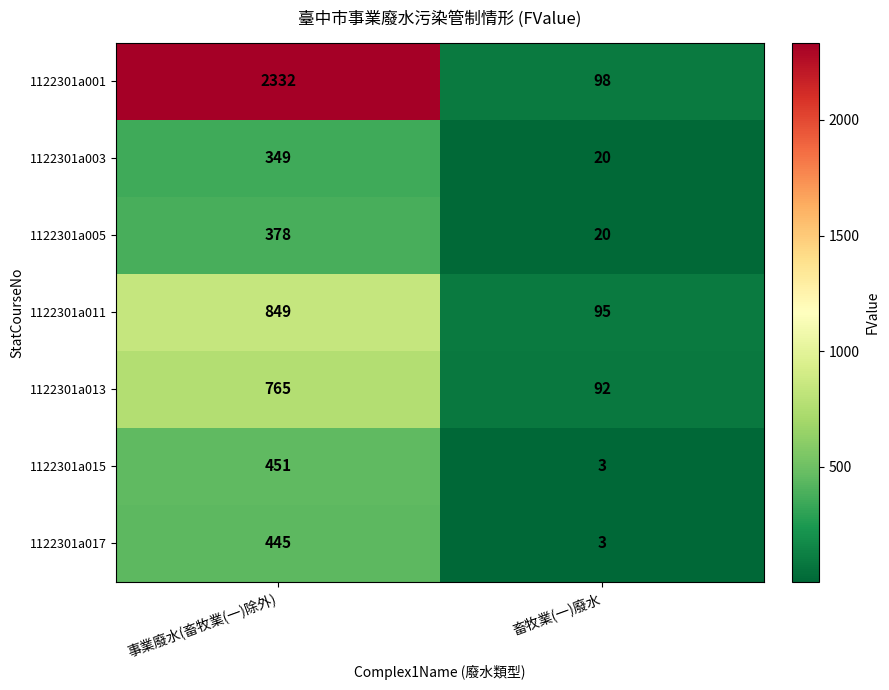

What value does the 1122301a017 series have at 事業廢水(畜牧業(一)除外)?

445